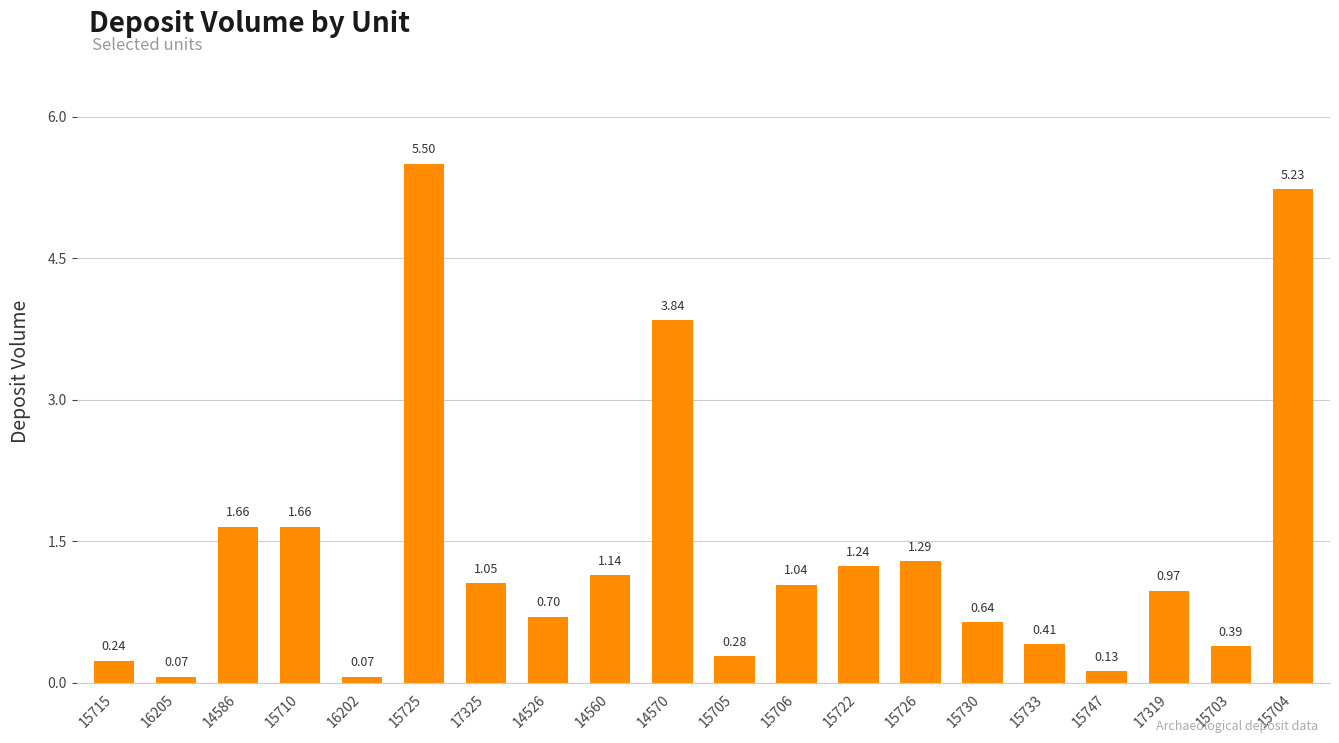

What is the average value?

1.4